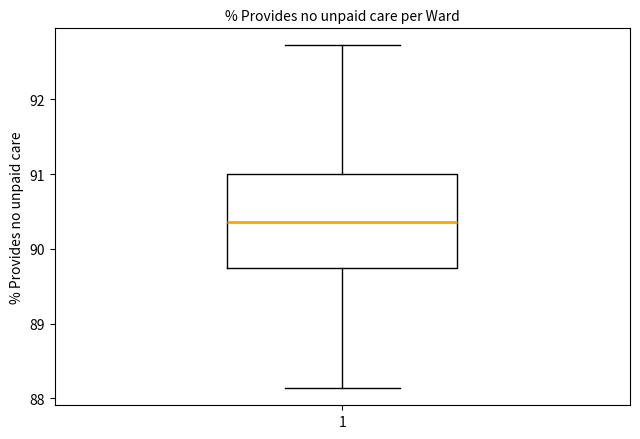

Where is the upper edge of the box at x = 1 on the y-axis? The values are not printed on the chart, so give them approximately, as read against the axis.

91.0